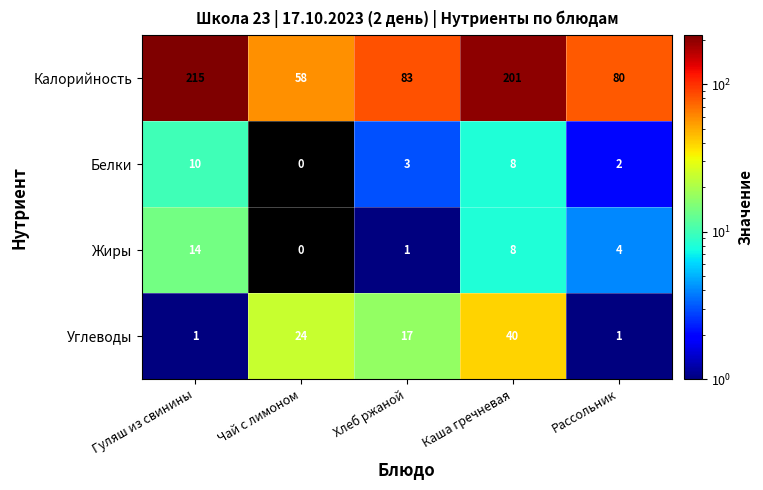

How many positive values does the Белки series have?

4